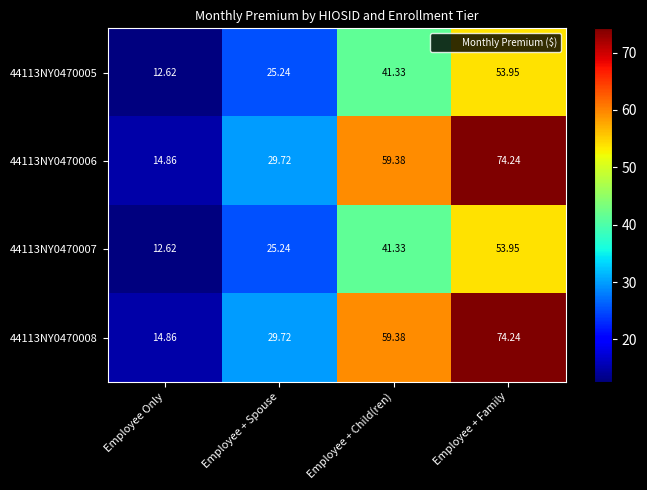

At which category is the sum across all series the highest?

Employee + Family